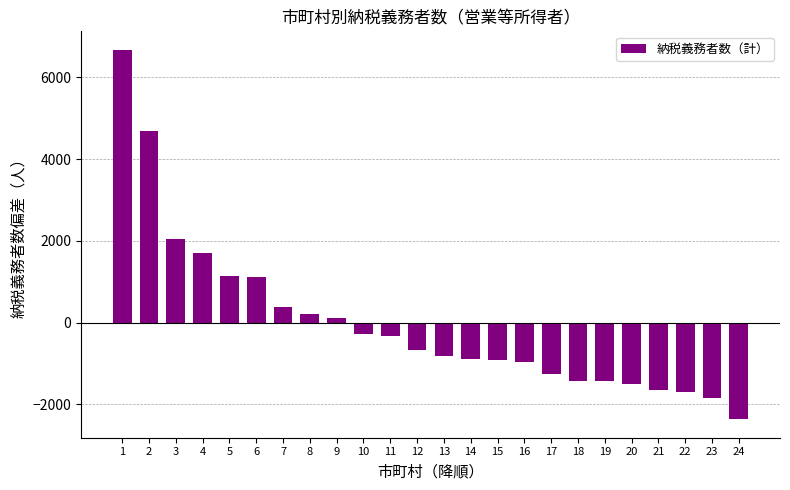

What is the greatest value displayed?

6676.8